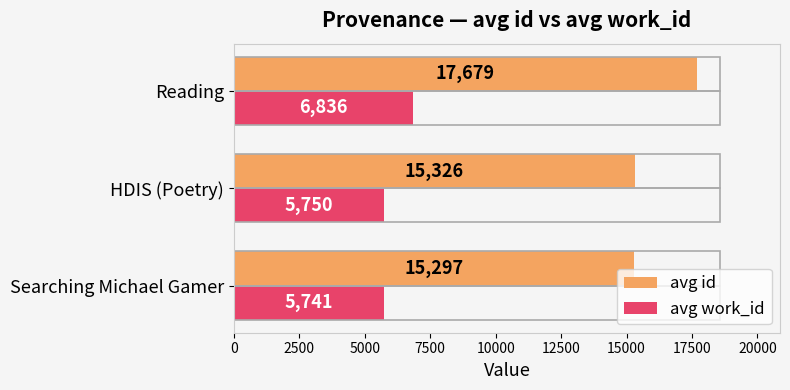

How many data points in avg work_id are less than 5750?

1